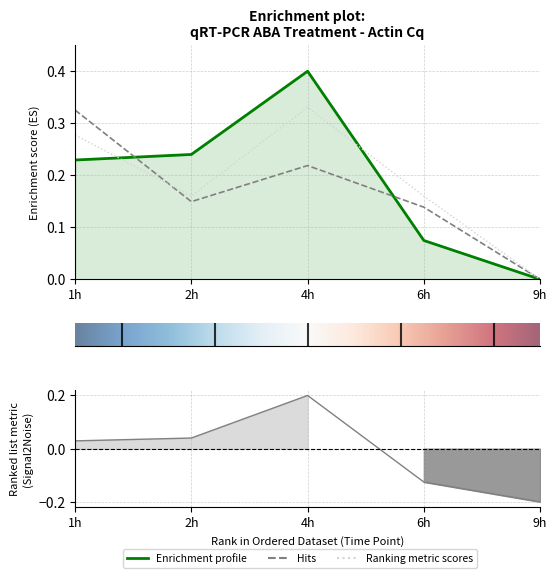

At how many categories does at least one series exceed 0?

4